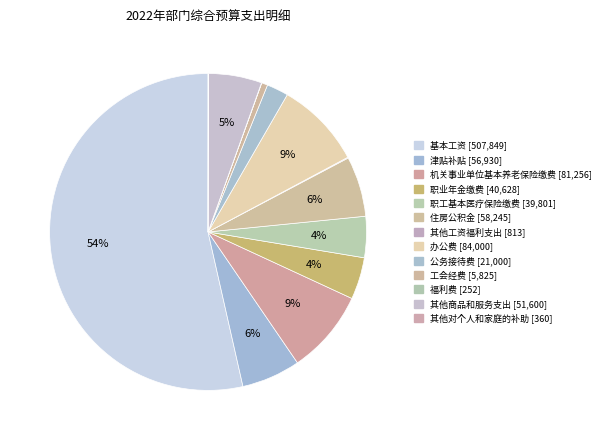

Which has a higher value, 福利费 or 津贴补贴?

津贴补贴